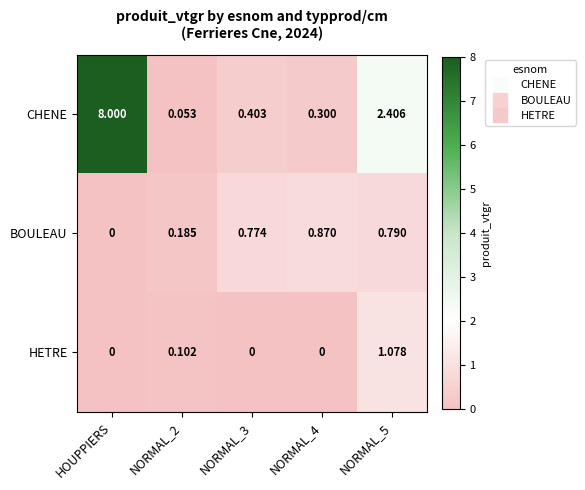

At NORMAL_4, list the series in order from largest to smallest.

BOULEAU, CHENE, HETRE